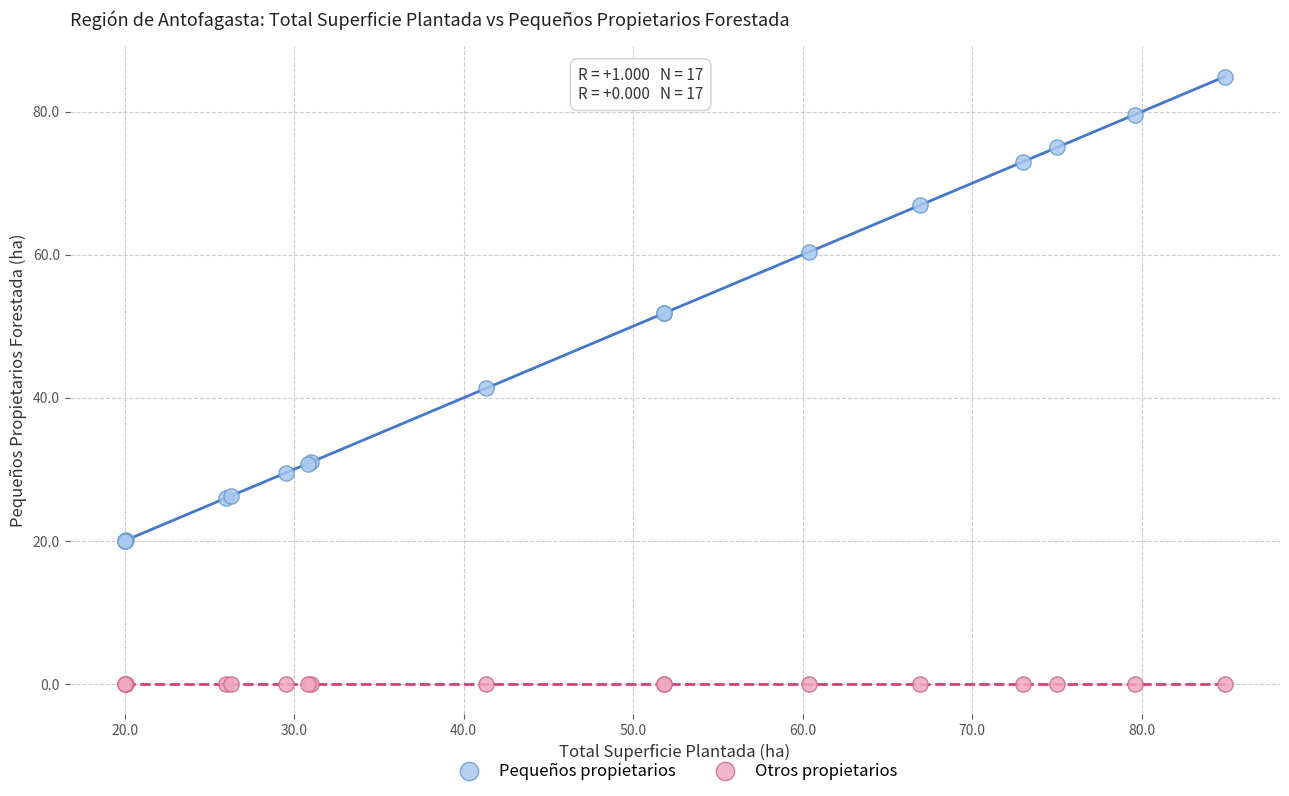

Which series reaches the maximum Y coordinate?

Pequeños propietarios